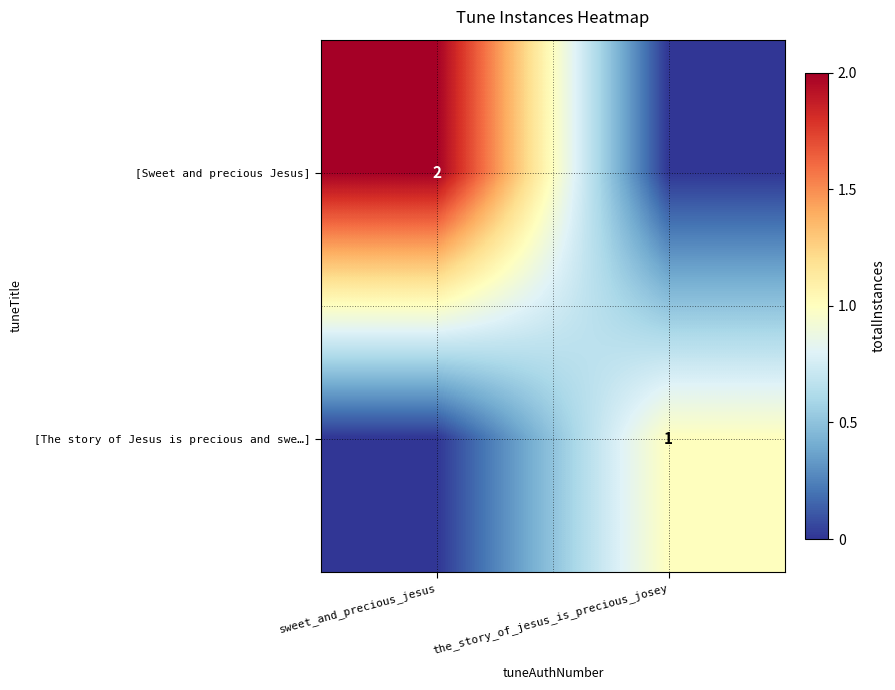

Is it true that [The story of Jesus is precious and swe…] equals 1 at the_story_of_jesus_is_precious_josey?

True